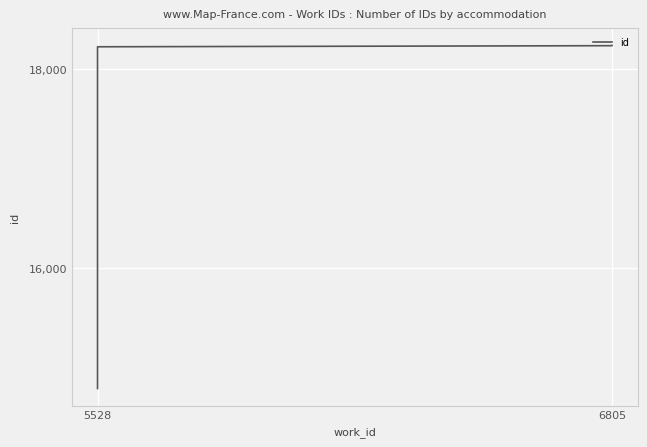

What is the sum of the values at 5528 and 6805?

33013